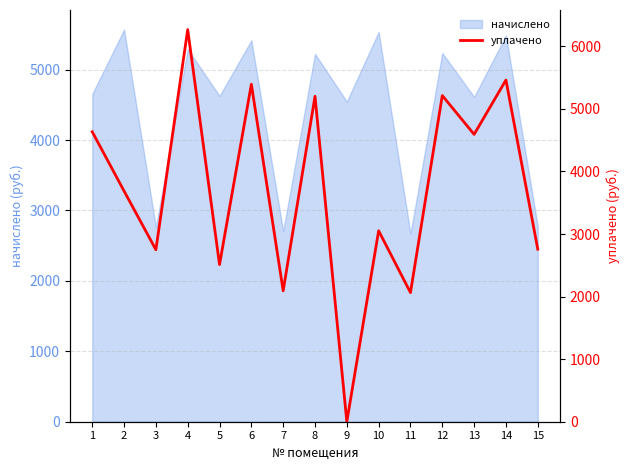

At which category does the data reach its first local valley?

3